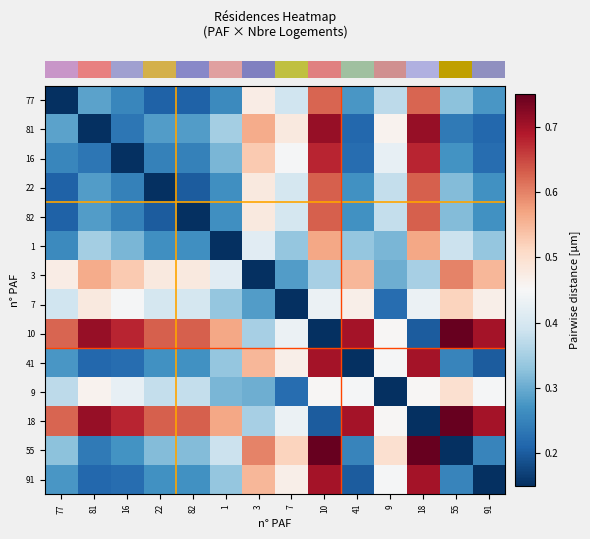

At which category is the sum across all series the highest?

10